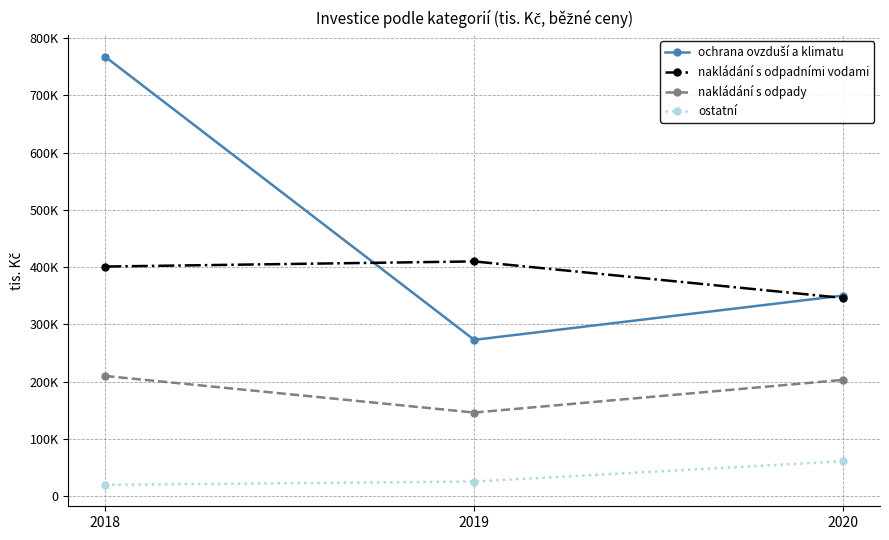

Is this an area chart (filled region under the line)?

No